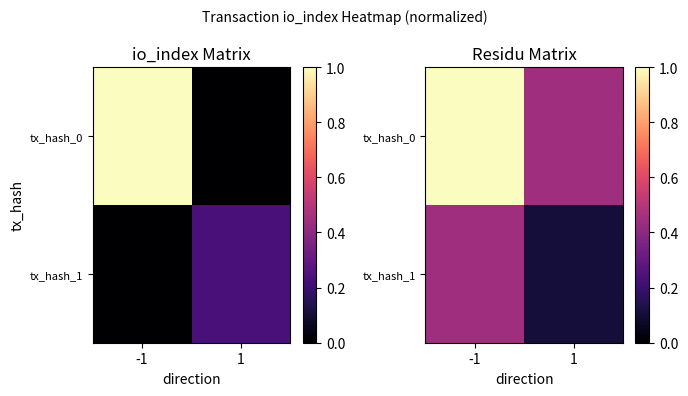

The tx_hash_1 series shows 0.1 at 1. True or false?

True